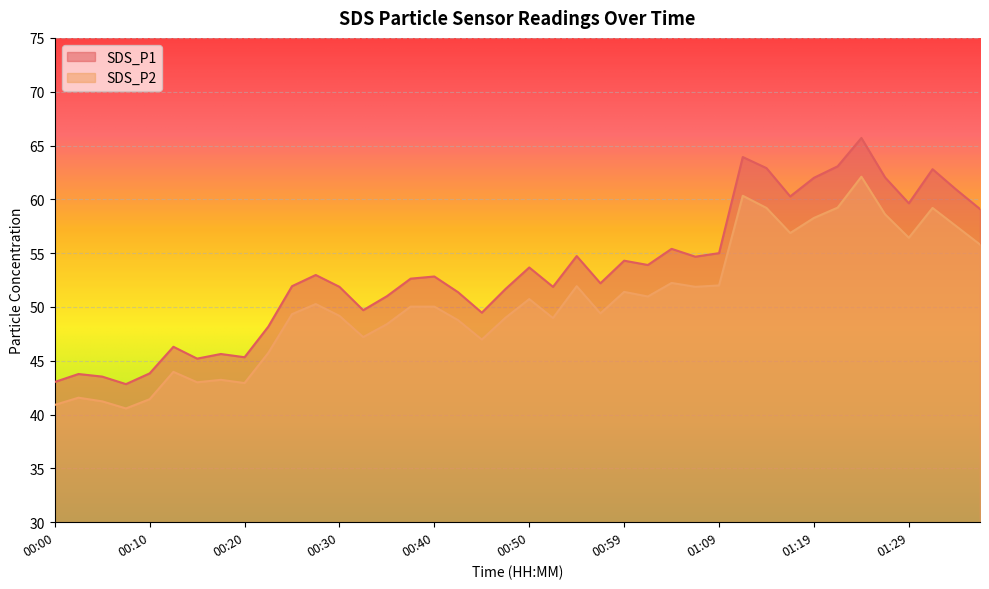

What is the difference between the maximum and minimum values in the SDS_P1 series?

22.9